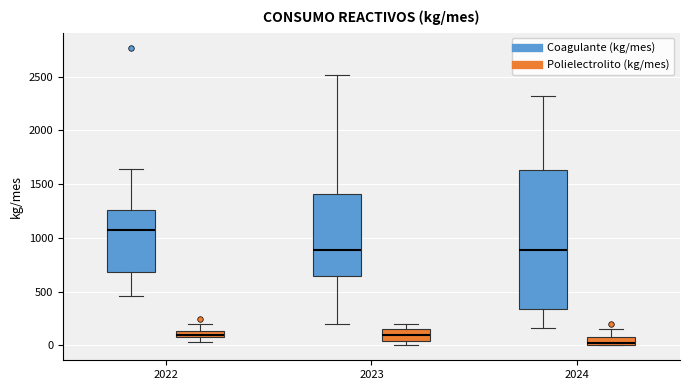

Which box is the tallest, from its lower edge to its upper edge?

2024 (Coagulante (kg/mes))